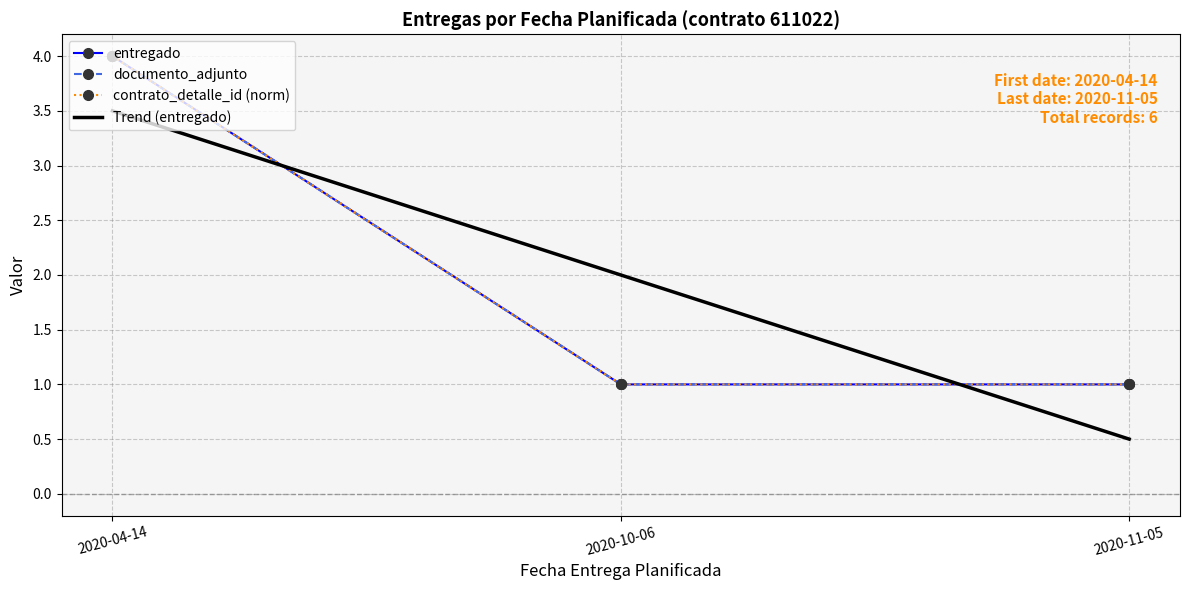

How many data points in documento_adjunto are above 1?

1